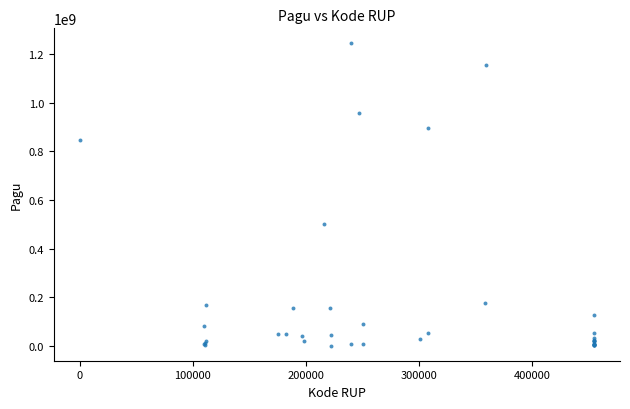

What Y value in the scatter plot is closest to 622840000?

499932000